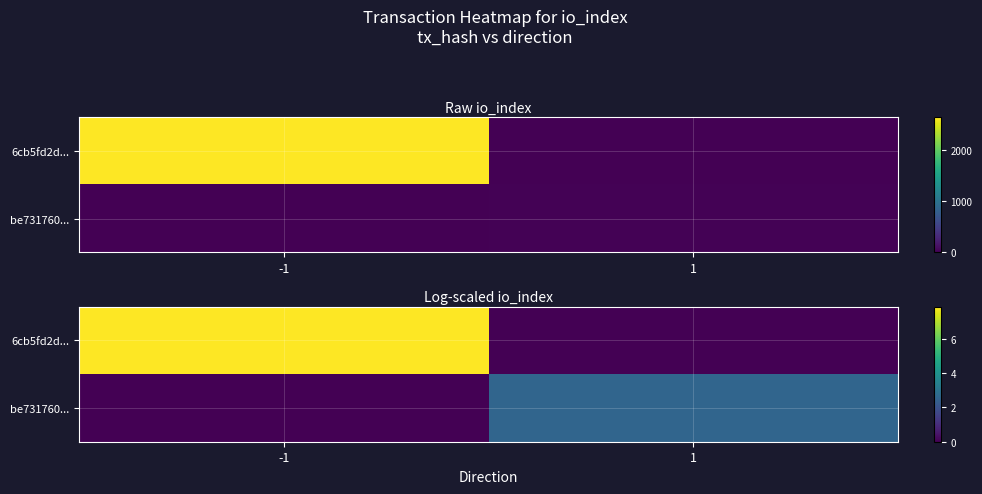

What is the sum of the 6cb5fd2d... values at 1 and -1?

7.9